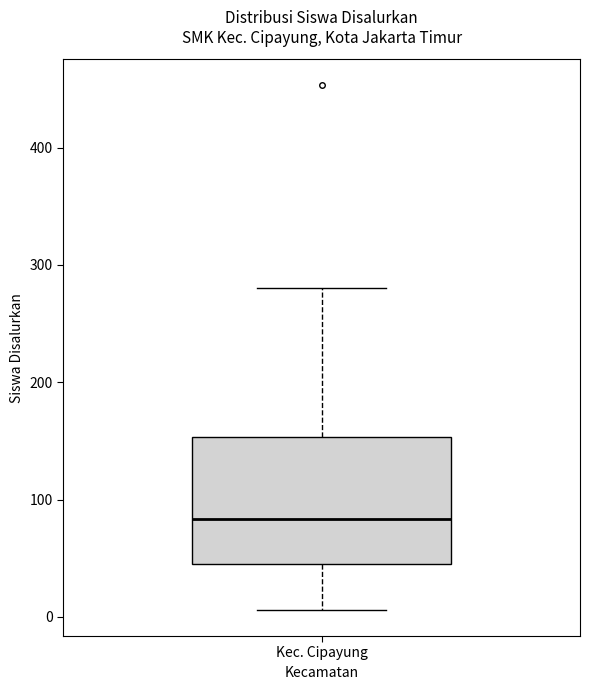

Transcribe this box plot: give where the median line is, the range the box spans, and where the two whiskers end, as read against the y-axis. The values are not printed on the chart, so give them approximately, as read against the axis.

median 80, box 50 to 150, whiskers 10 to 280